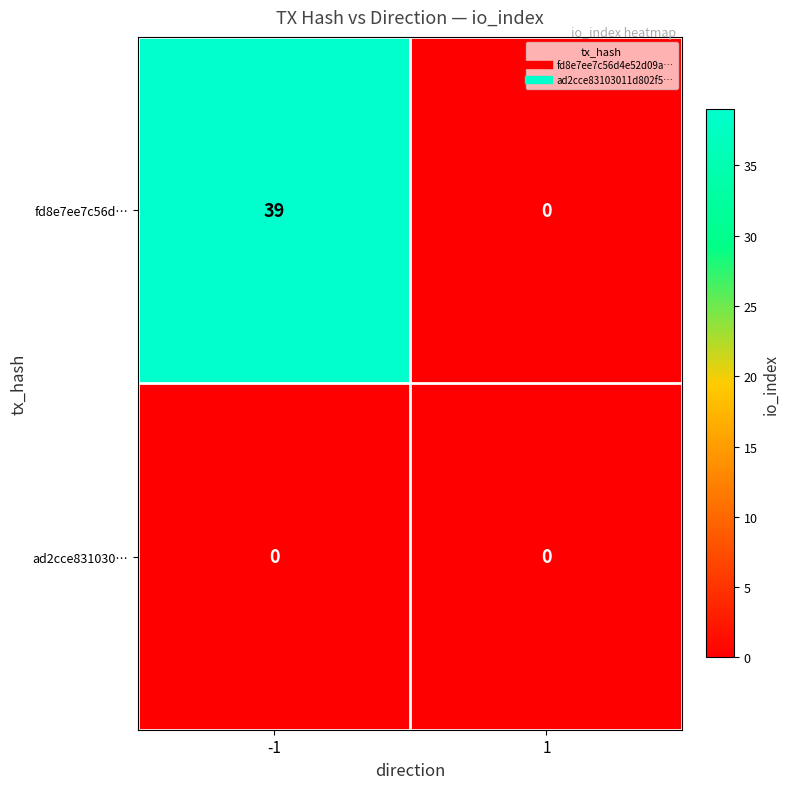

Reading right to left, transcribe all the data shown in this chart.

fd8e7ee7c56d…: 0	39
ad2cce831030…: 0	0